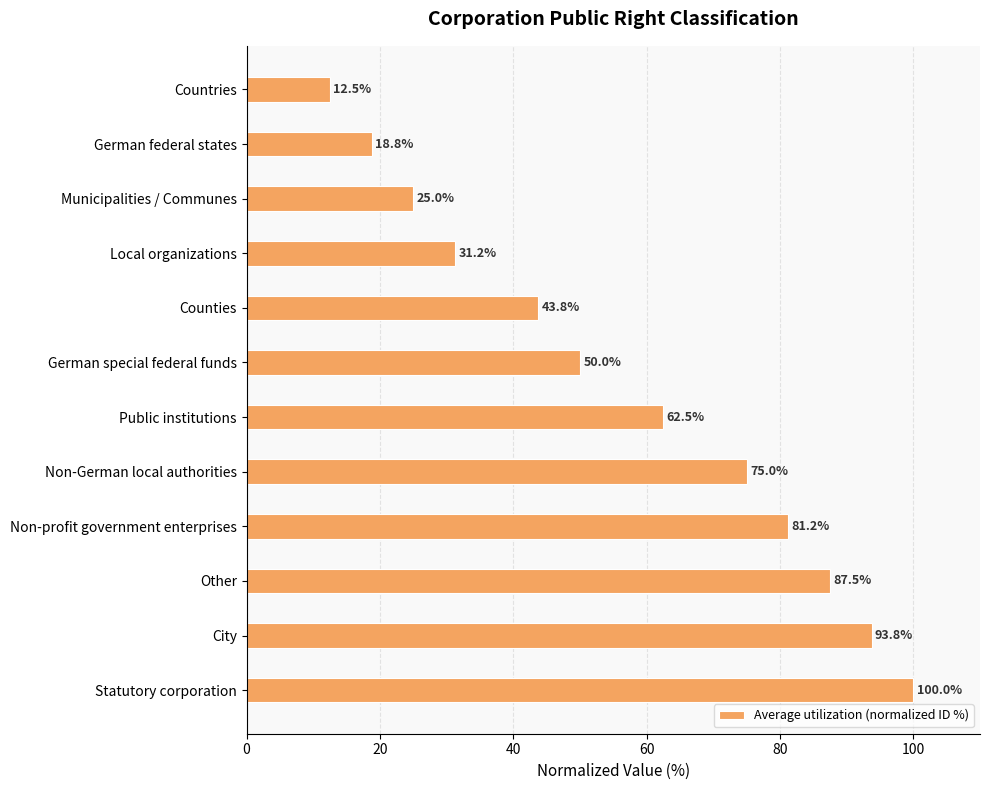

What value does the data have at German special federal funds?

50.0